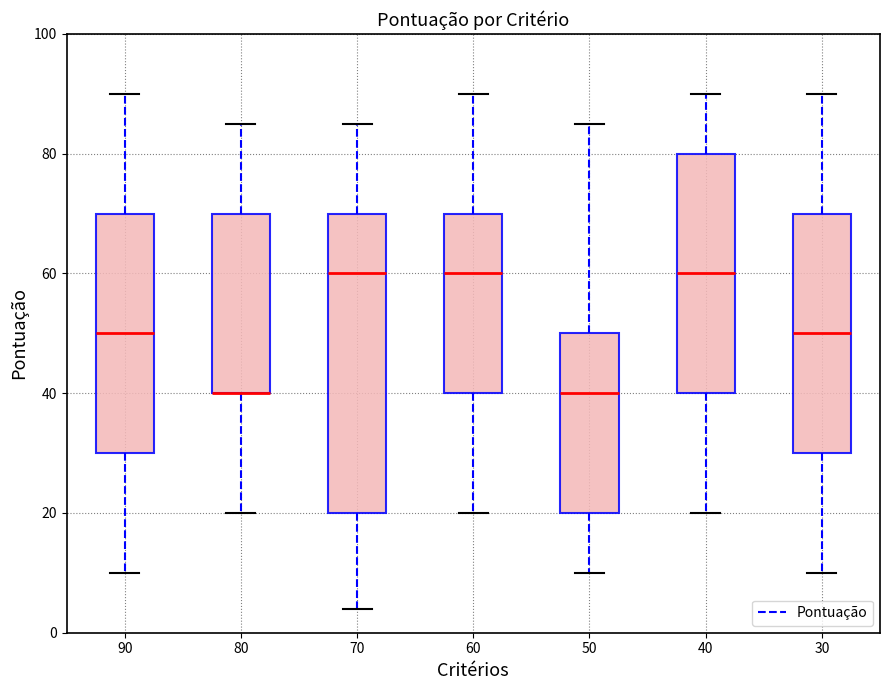

Reading left to right, read every box against the y-axis: the position of its median line, the range the box covers, and the ends of its whiskers. The values are not printed on the chart, so give them approximately, as read against the axis.

90: median 50, box 30 to 70, whiskers 10 to 90
80: median 40 (drawn on the box's lower edge), box 40 to 70, whiskers 20 to 86
70: median 60, box 20 to 70, whiskers 4 to 86
60: median 60, box 40 to 70, whiskers 20 to 90
50: median 40, box 20 to 50, whiskers 10 to 86
40: median 60, box 40 to 80, whiskers 20 to 90
30: median 50, box 30 to 70, whiskers 10 to 90